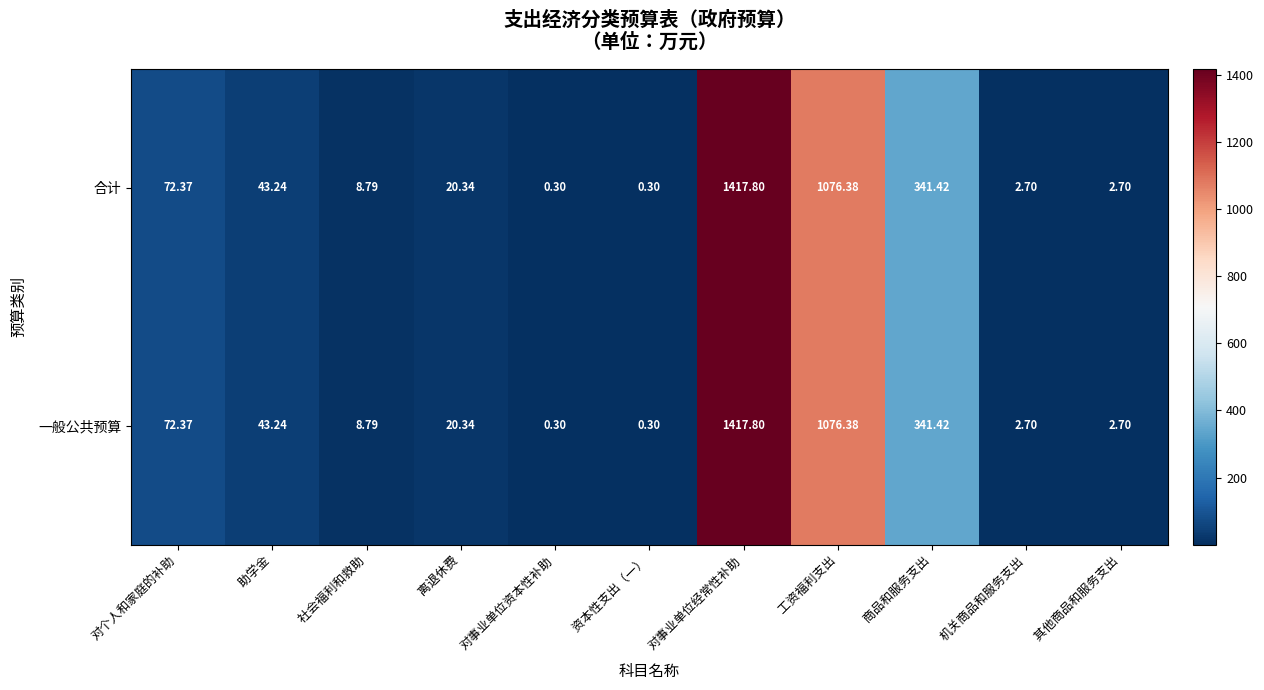

At which label is 合计 closest to 709?

  工资福利支出